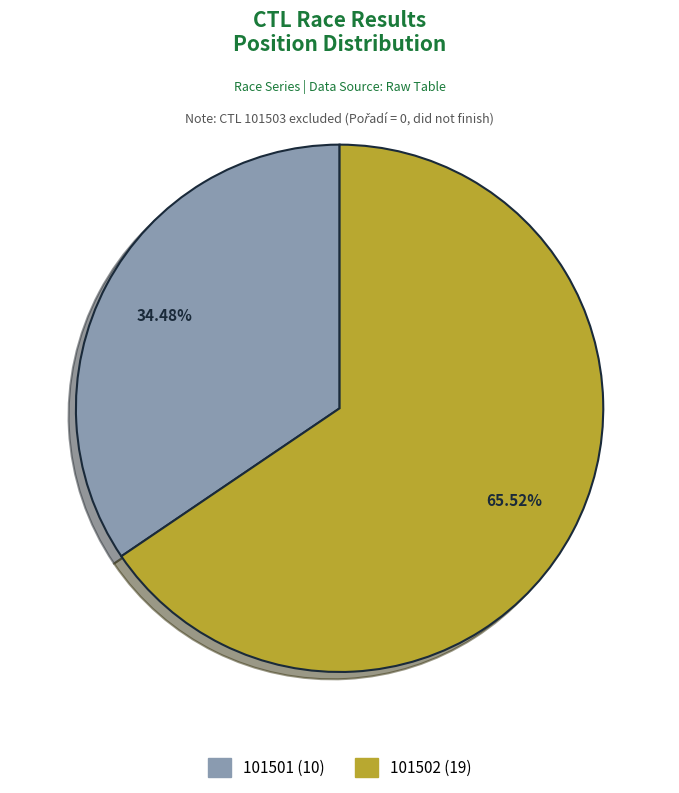

Is there any slice that represents more than half of the pie?

Yes